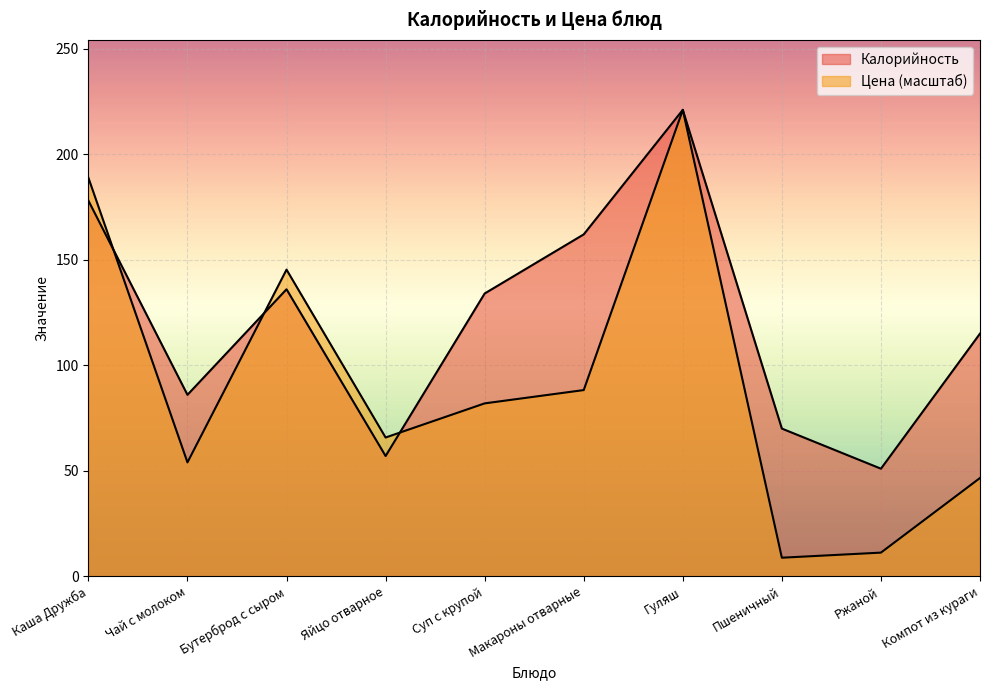

How many interior local valleys does the Калорийность series have?

3